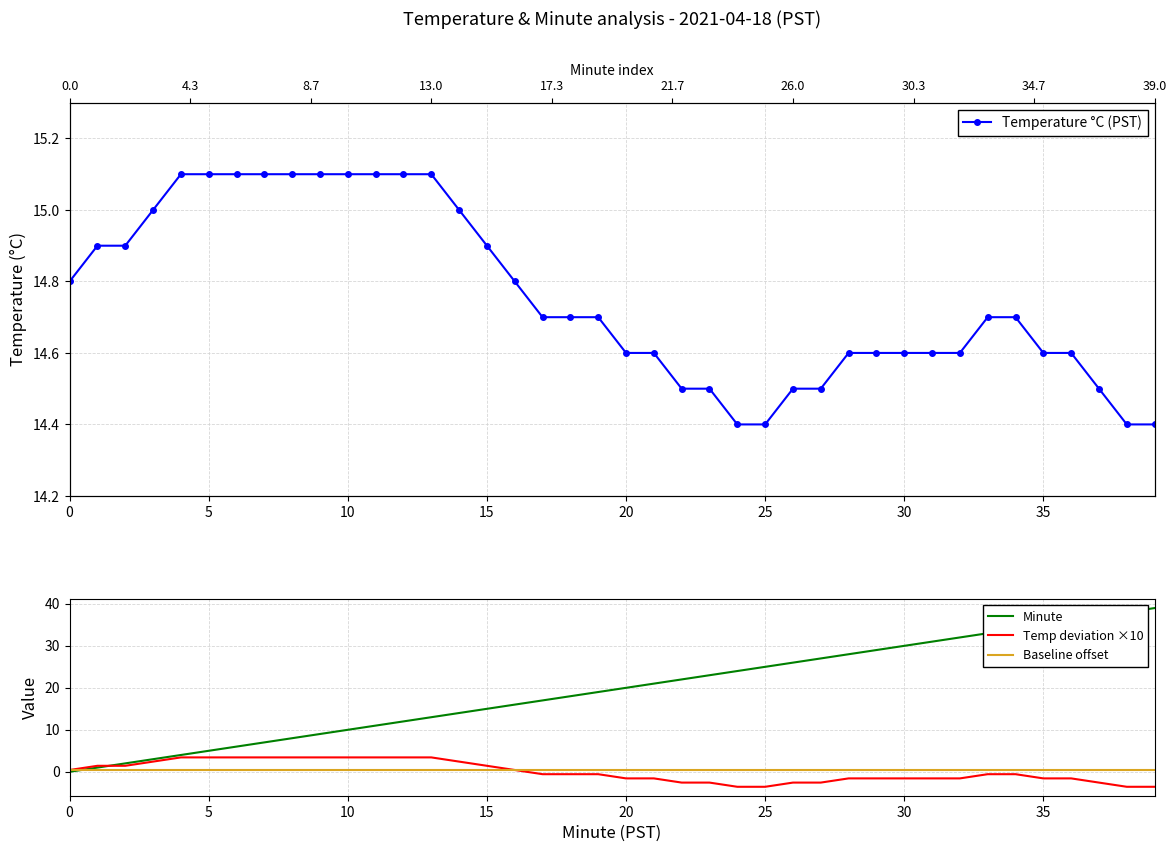

List the series in order of their peak value, lowest first.

Baseline offset, Temp deviation ×10, Temperature °C (PST), Minute